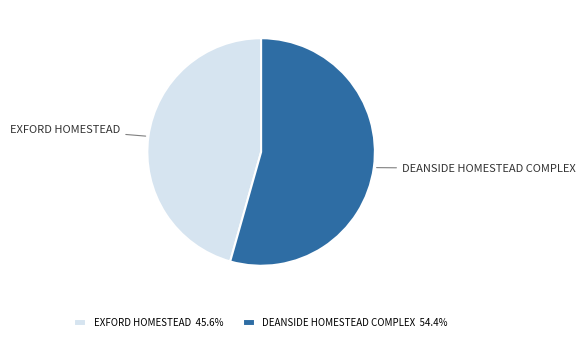

Is the sum of DEANSIDE HOMESTEAD COMPLEX and EXFORD HOMESTEAD greater than half?

Yes